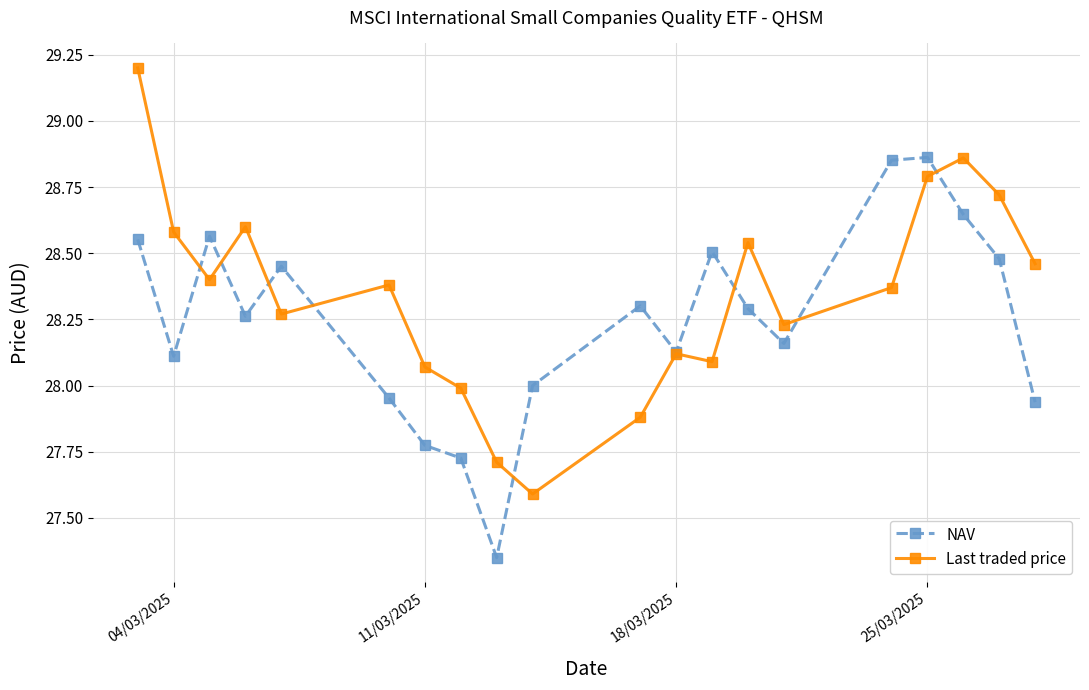

What are all the series names shown in the legend?

NAV, Last traded price